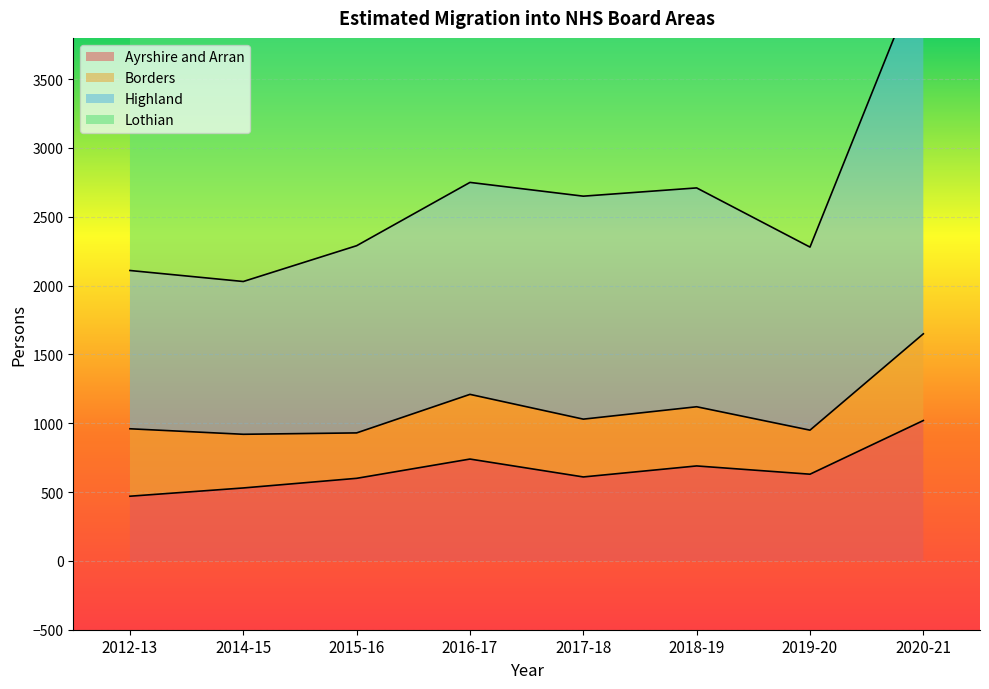

Which series changed the most between 2014-15 and 2019-20?

Highland